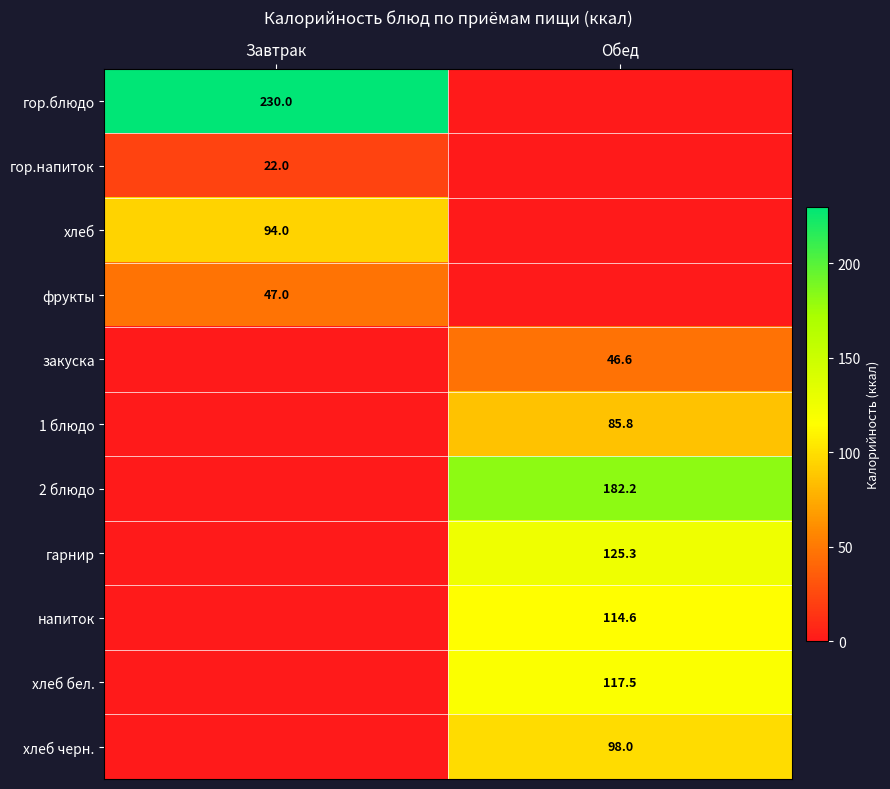

What is the total value across all series at Завтрак?

393.0